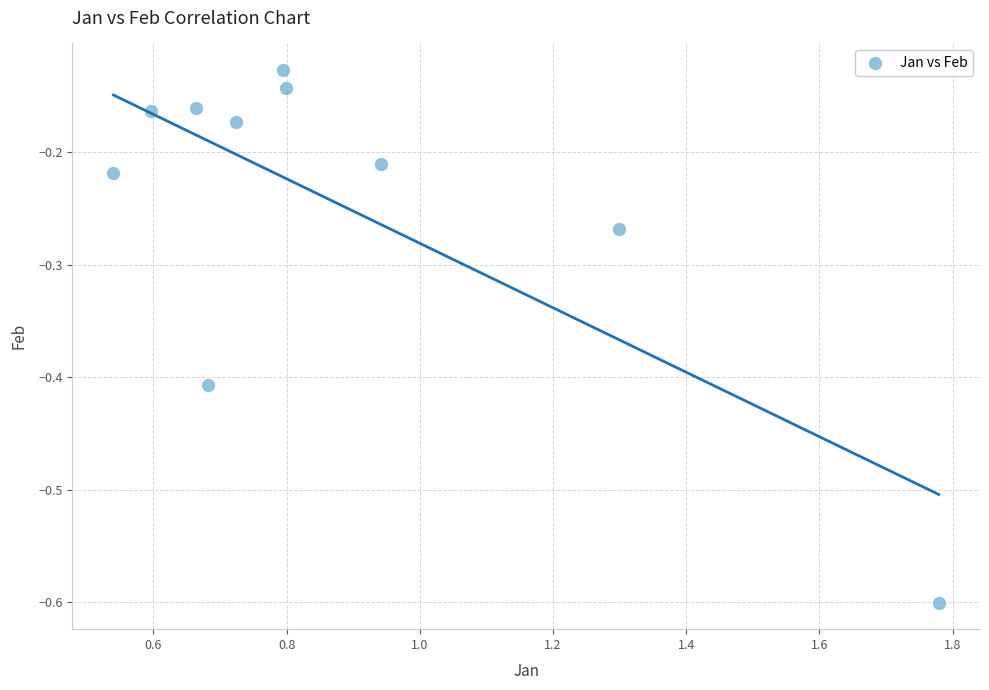

What is the range of X values (max minus min)?

1.2